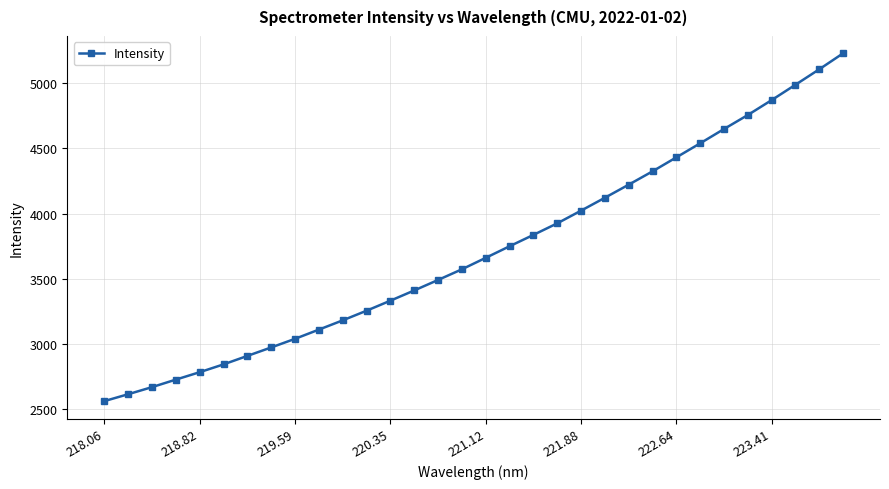

What is the minimum value shown in the chart?

2558.5